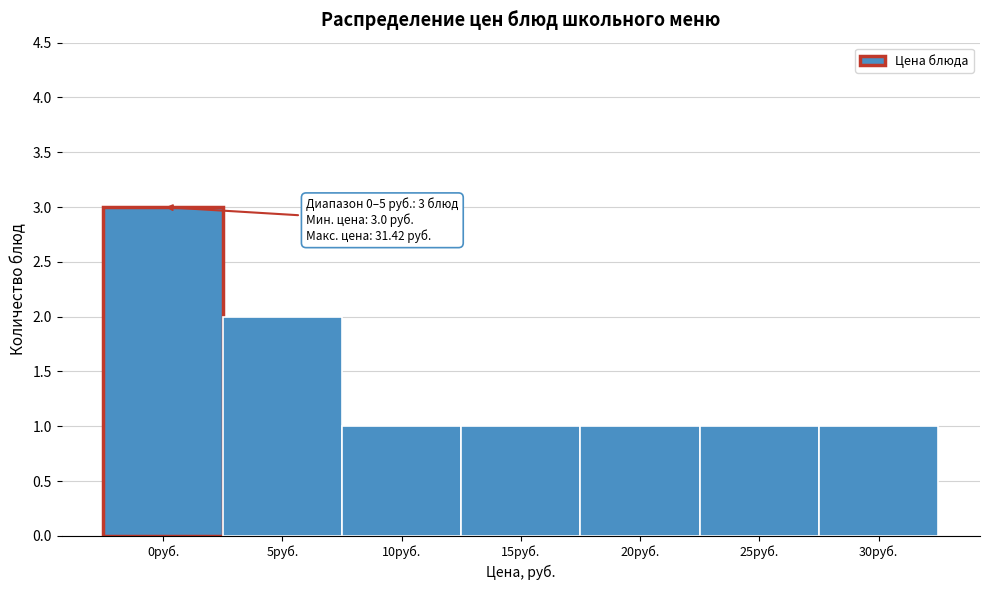

Reading right to left, transcribe all the data shown in this chart.

30руб.=1	25руб.=1	20руб.=1	15руб.=1	10руб.=1	5руб.=2	0руб.=3